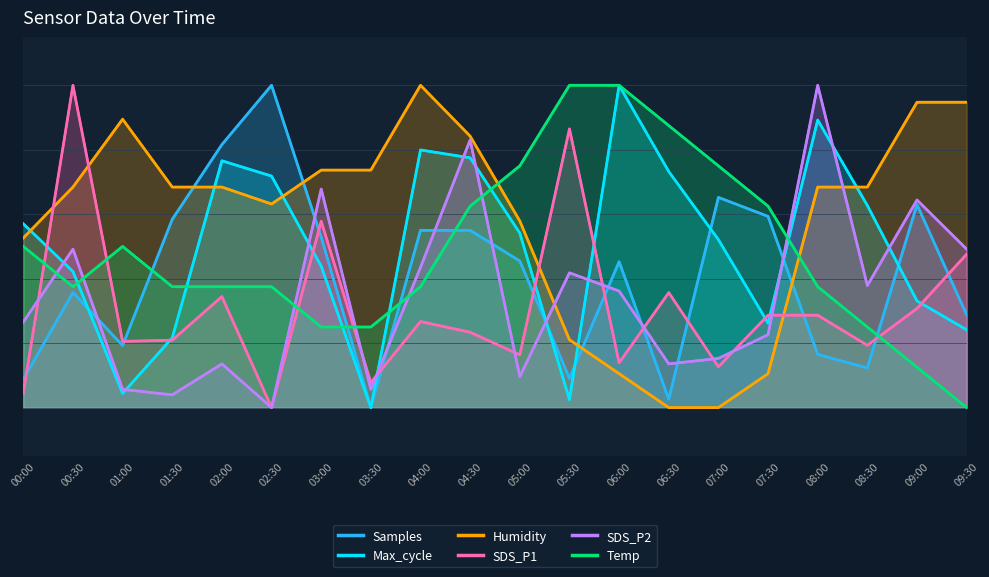

How many data points in Temp are above 0?

19